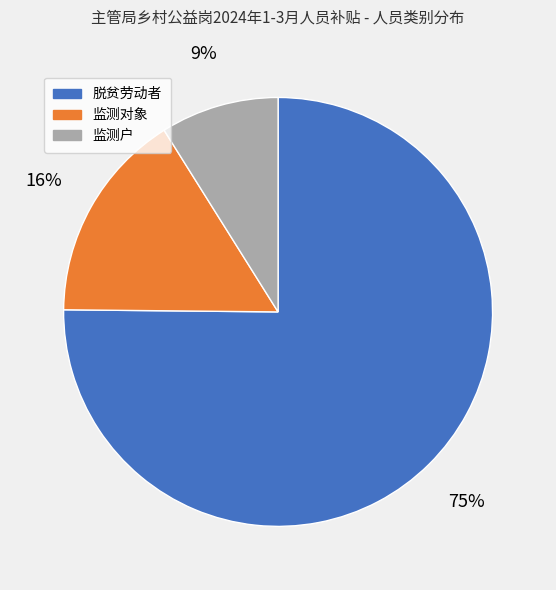

Rank the categories by value from highest to lowest.

脱贫劳动者, 监测对象, 监测户